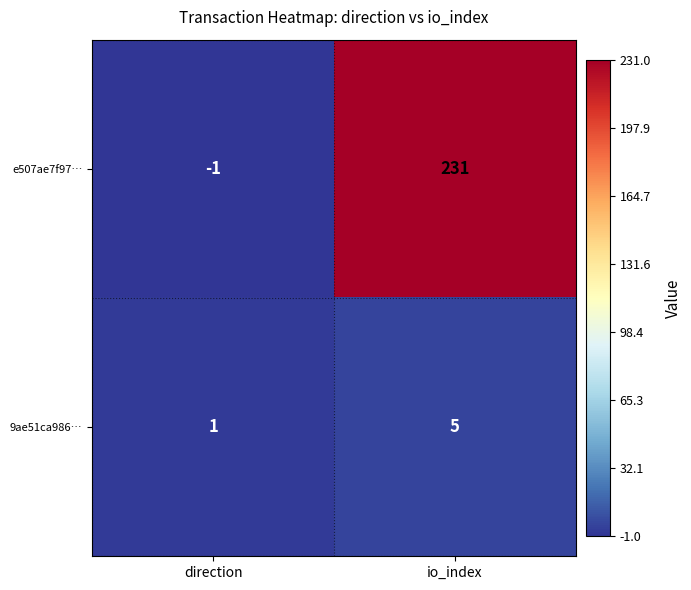

Between direction and io_index, which series saw the biggest shift?

e507ae7f97…